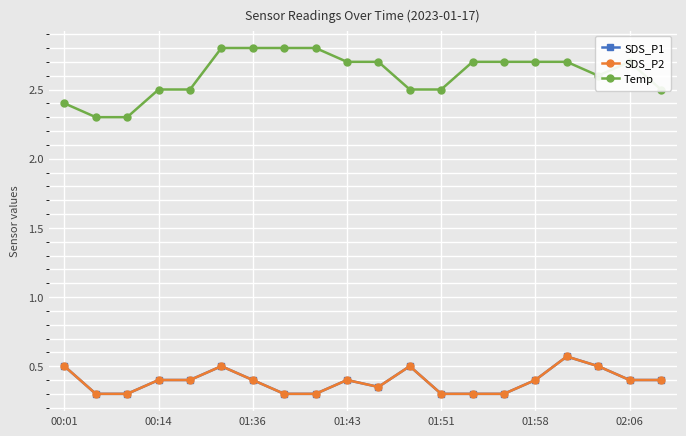

Does the chart have visible grid lines?

Yes